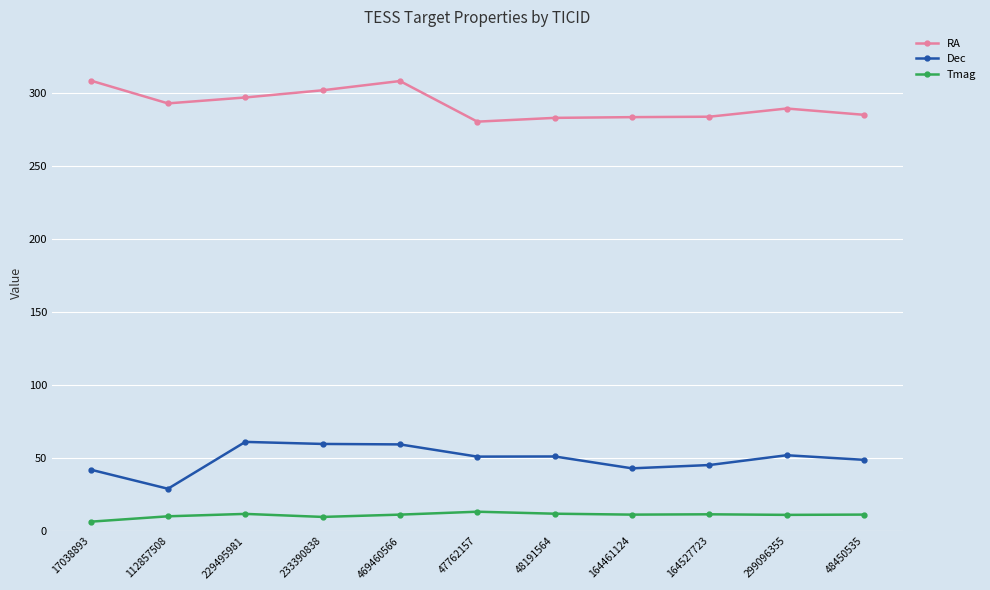

True or false: Dec and Tmag cross at least once.

False